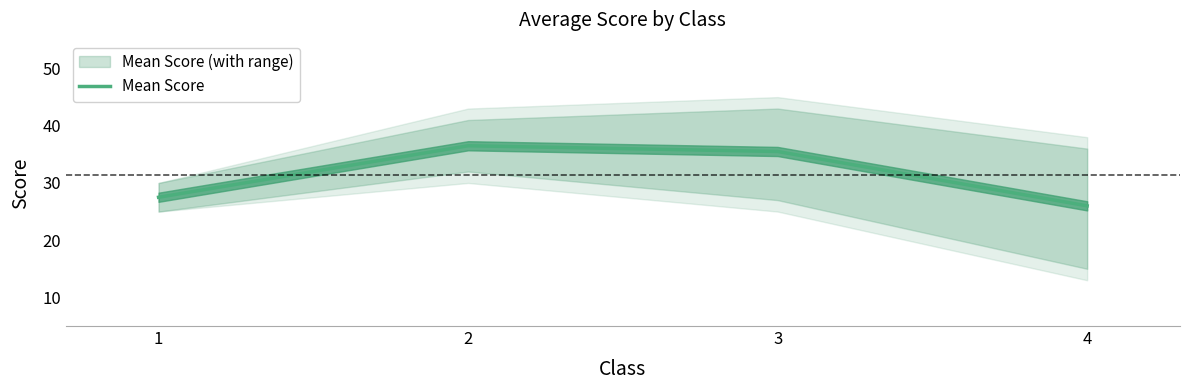

Between 2 and 3, which is larger?

2